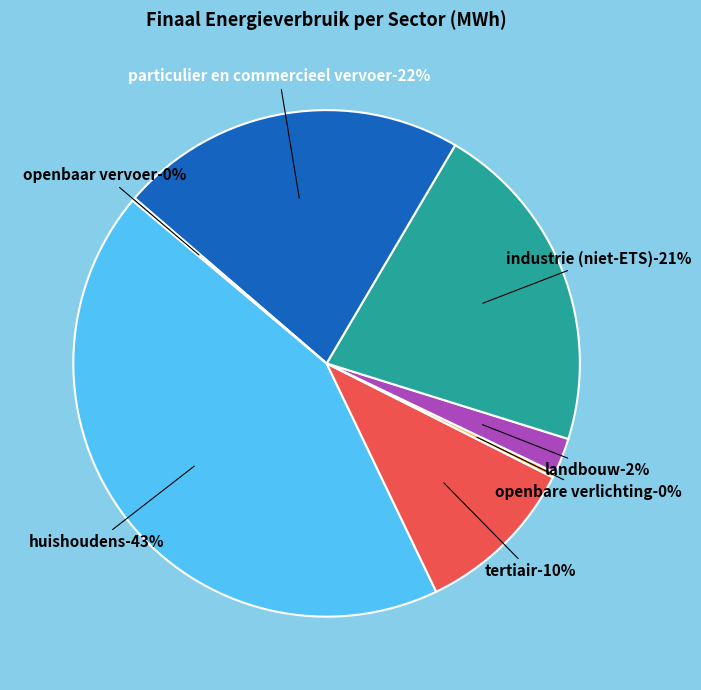

How many segments does this pie chart have?

7